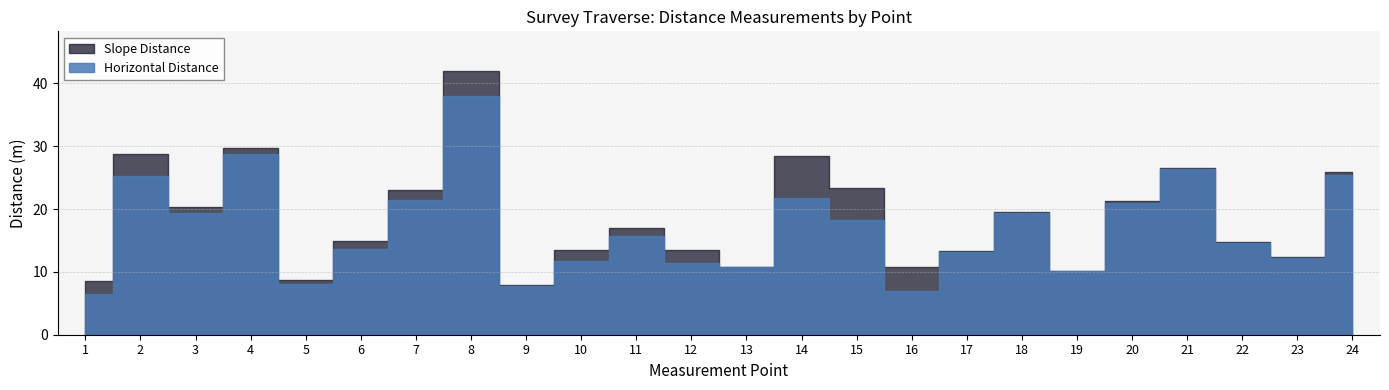

What is the difference between the maximum and second lowest values in the Slope Distance series?

33.4